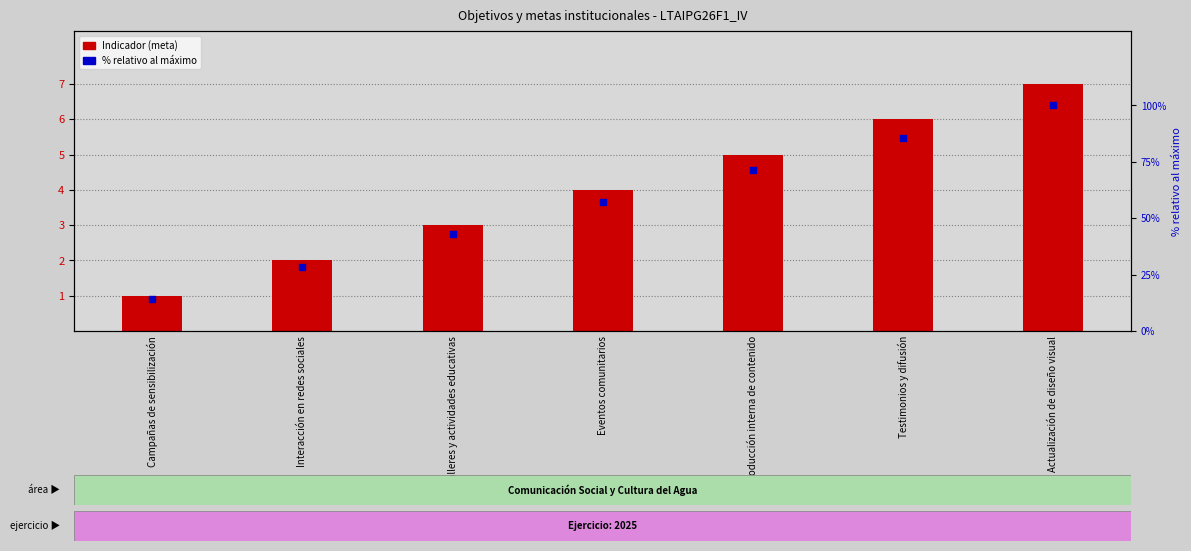

Is the value of Indicador (meta) at Eventos comunitarios greater than the value of % relativo al máximo at Actualización de diseño visual?

No